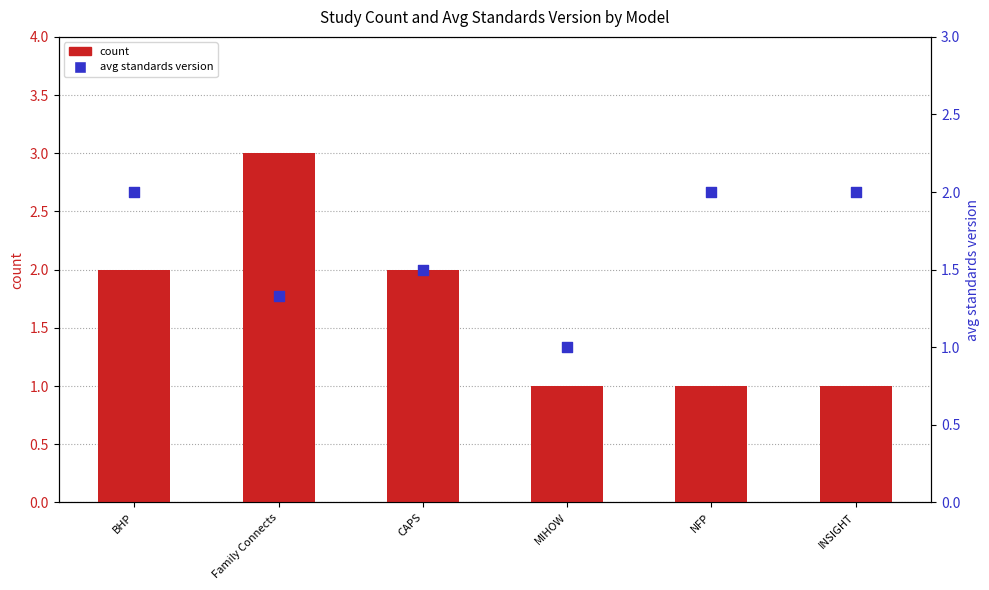

Which series has the largest Y range (max minus min)?

count